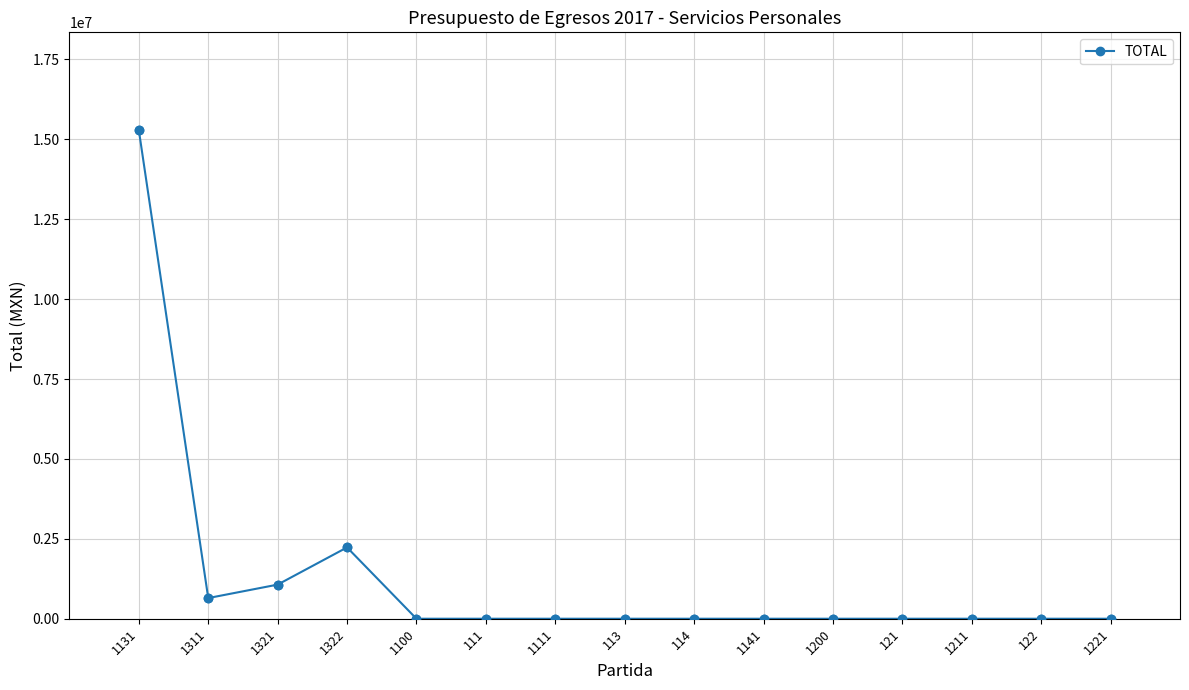

The value at 121 is -8739350.6. True or false?

False